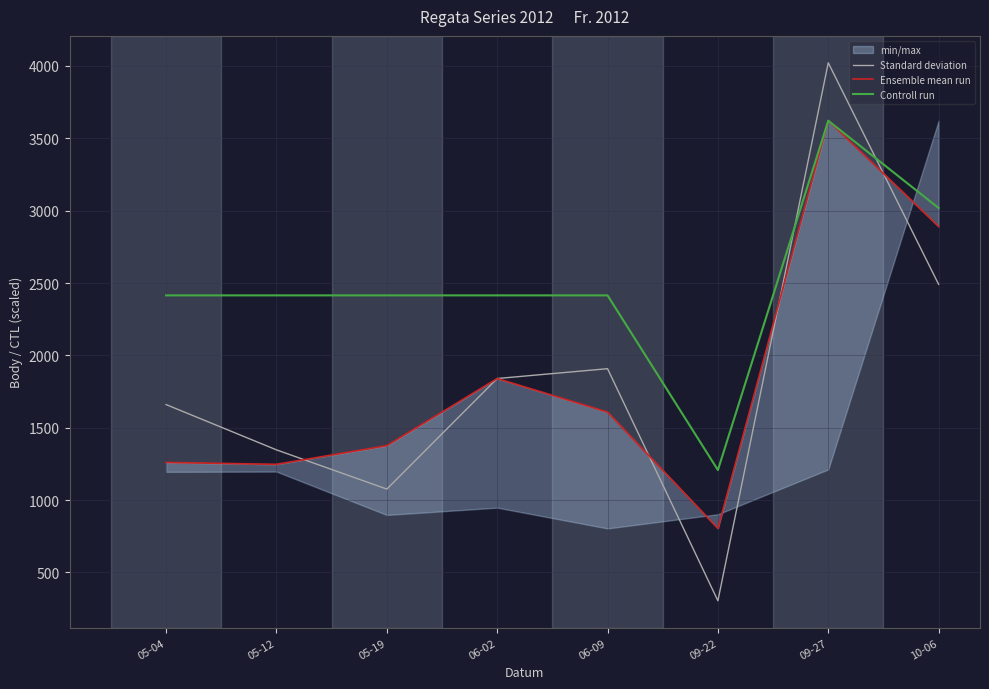

What is the value of the Controll run point at the 5th from the left?

2414.7